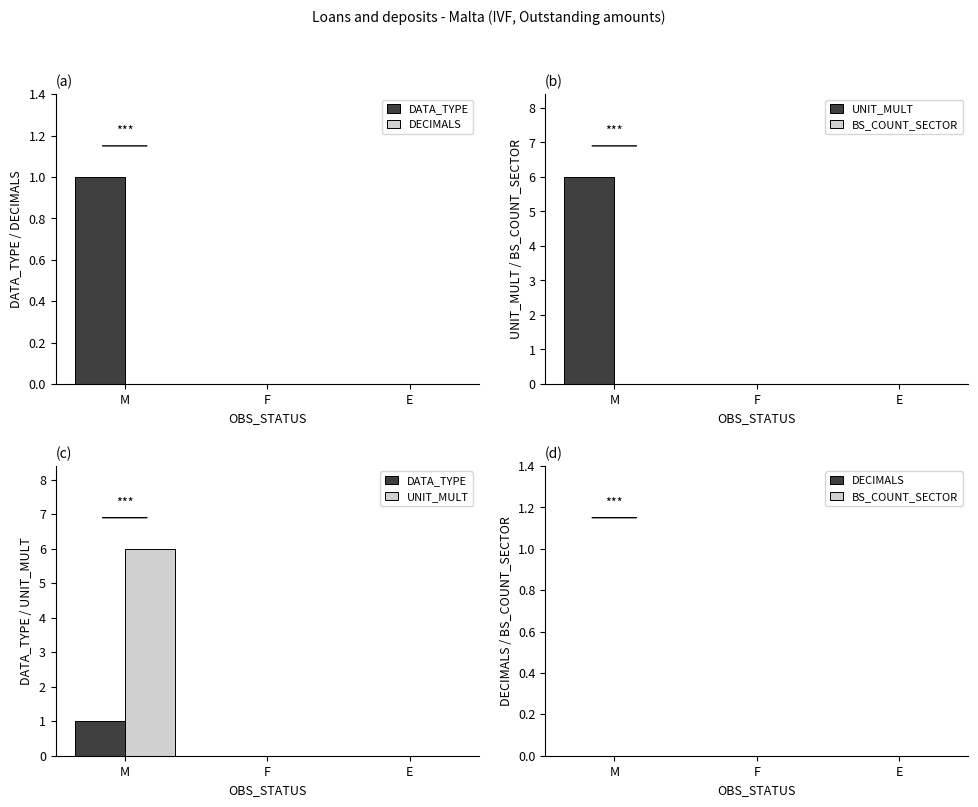

What is the sum of all UNIT_MULT values?

6